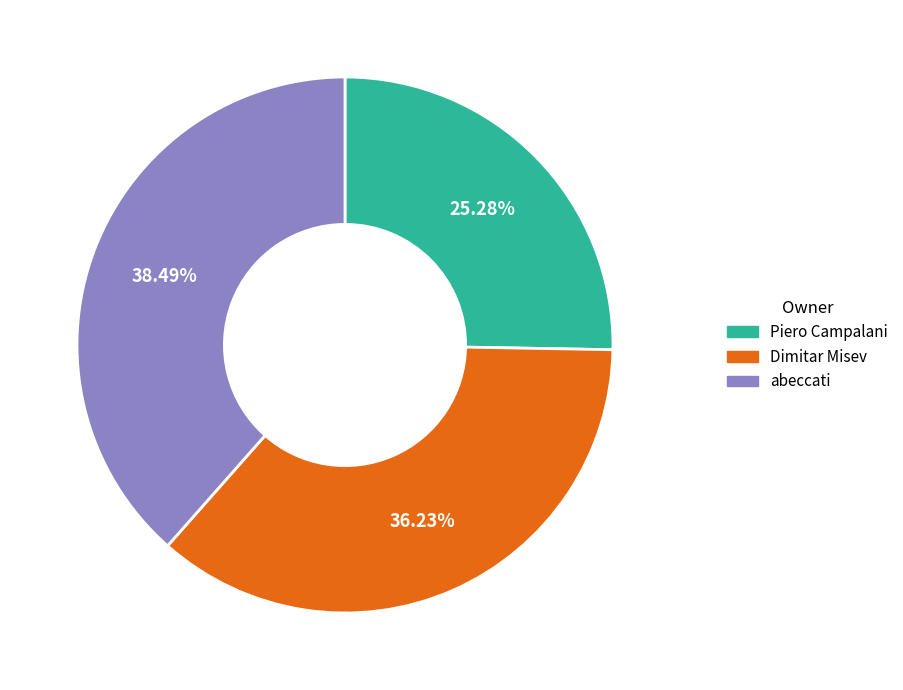

Combined, do Piero Campalani and abeccati account for over 50%?

Yes